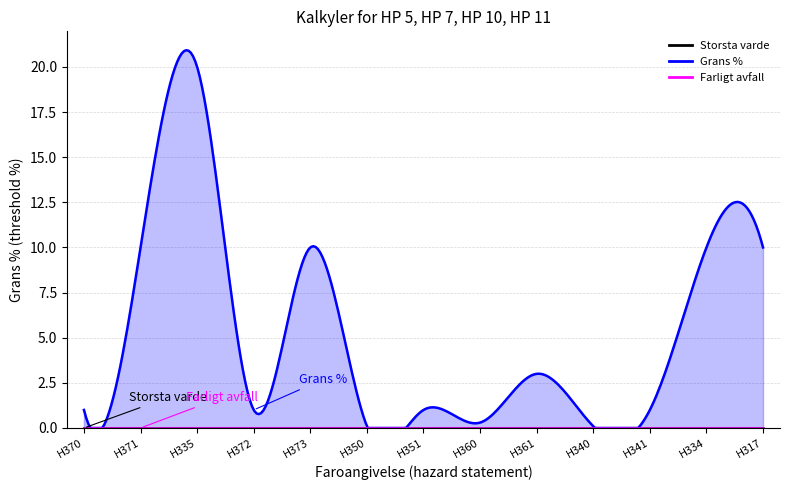

True or false: Farligt avfall and Storsta varde cross at least once.

False